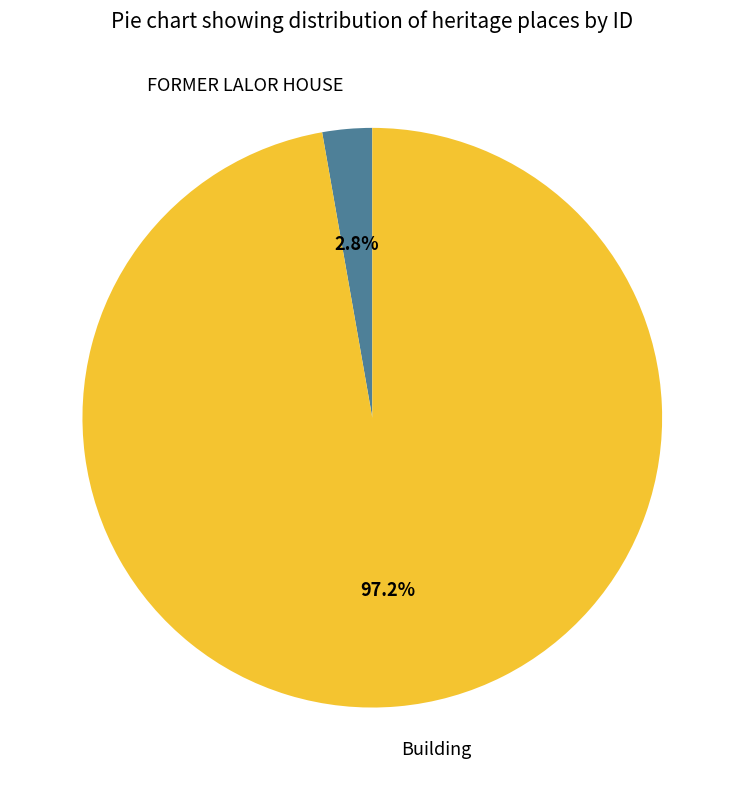

Which category has the biggest portion of the pie?

Building